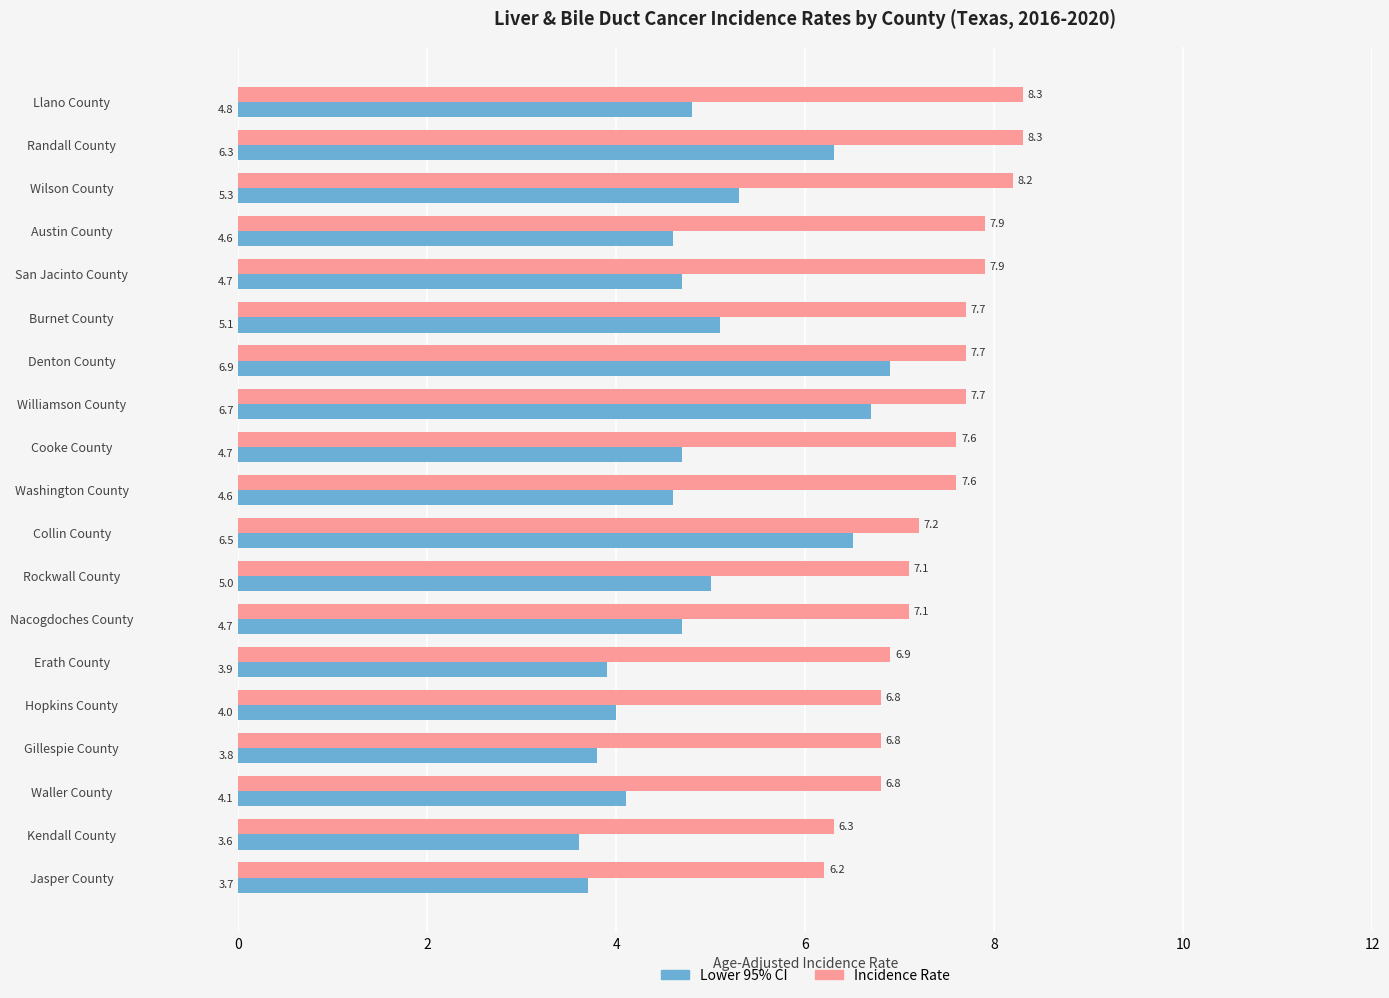

How many values in the Incidence Rate series exceed 7?

13